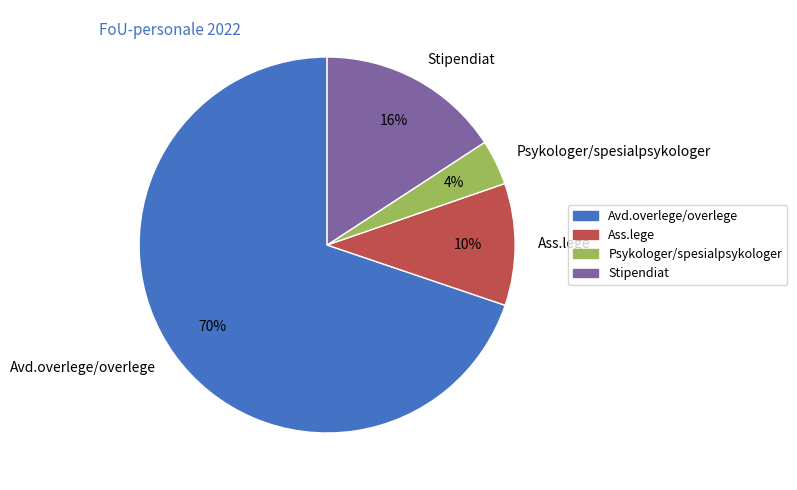

To the nearest percent, what portion does Avd.overlege/overlege represent?

70%